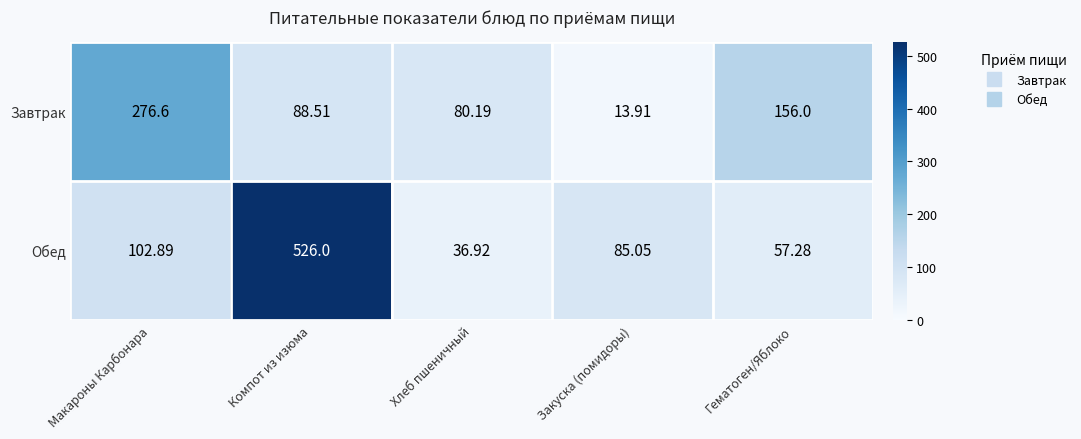

Which label corresponds to the largest value in the chart?

Компот из изюма